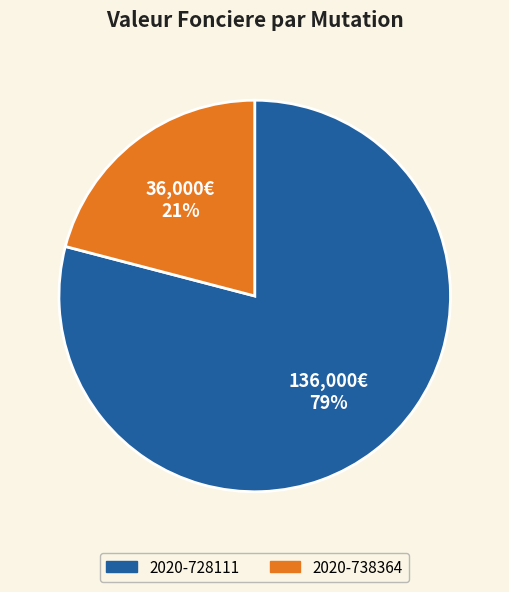

To the nearest percent, what portion does 2020-738364 represent?

21%